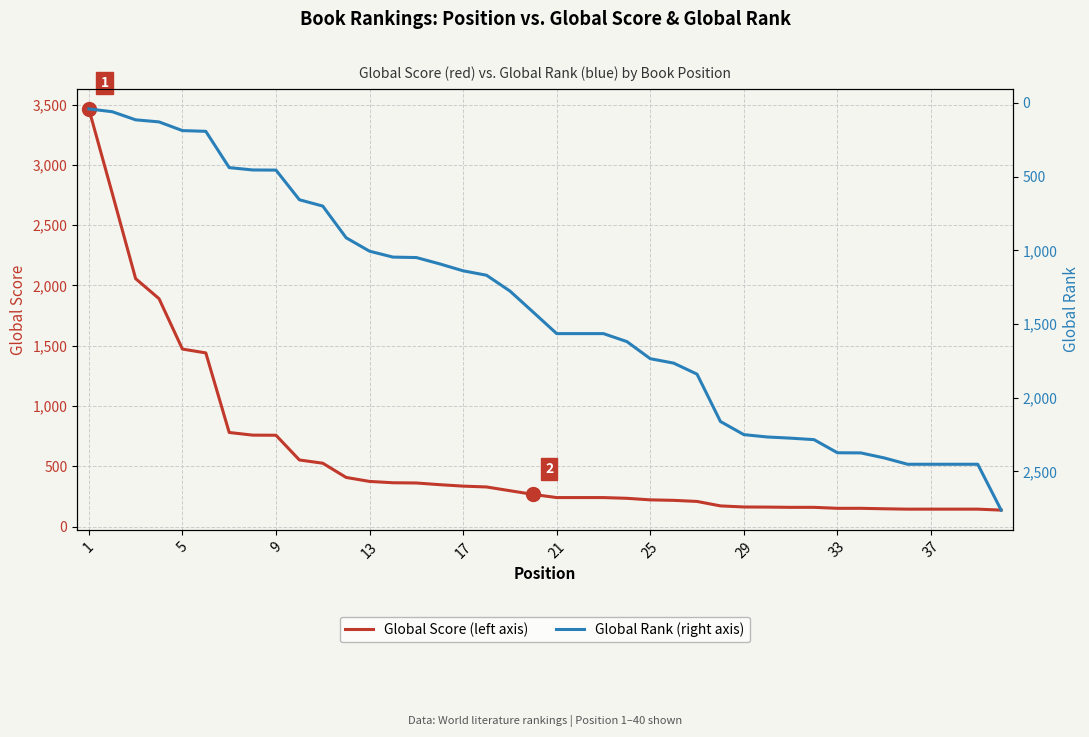

The value of Global Score (left axis) at 25 is 221. True or false?

True